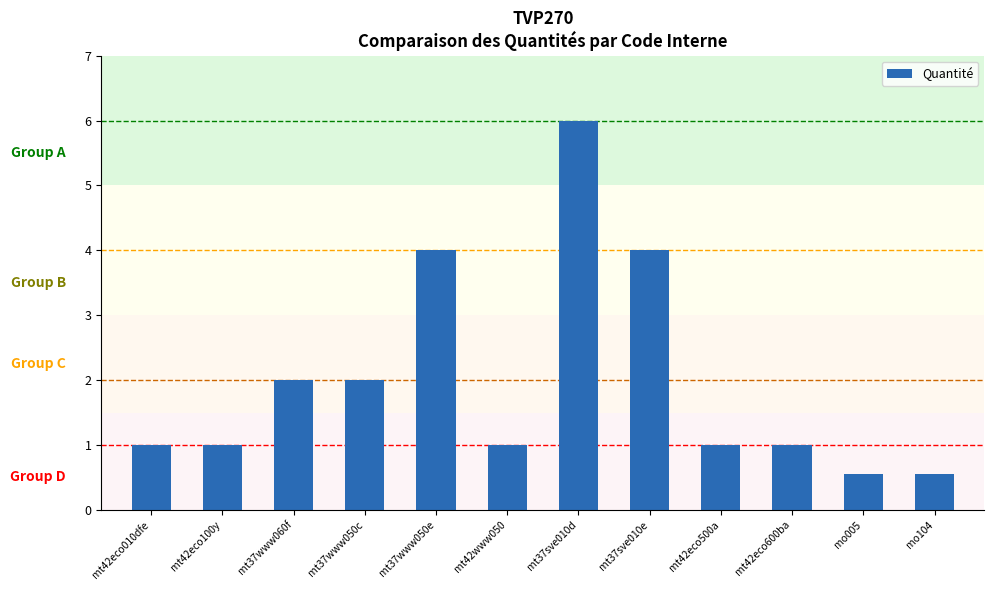

Does the chart contain any negative values?

No